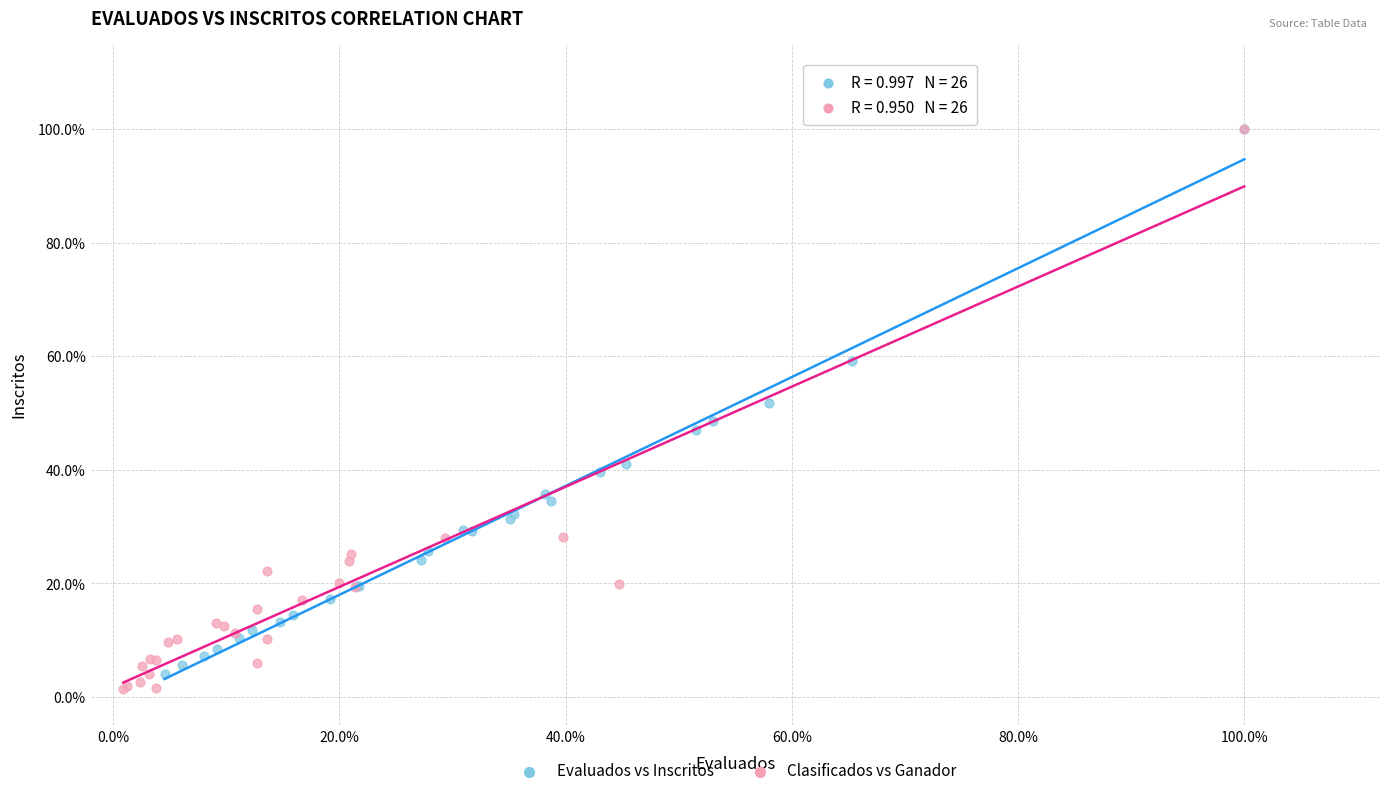

What are all the series names shown in the legend?

Evaluados vs Inscritos, Clasificados vs Ganador